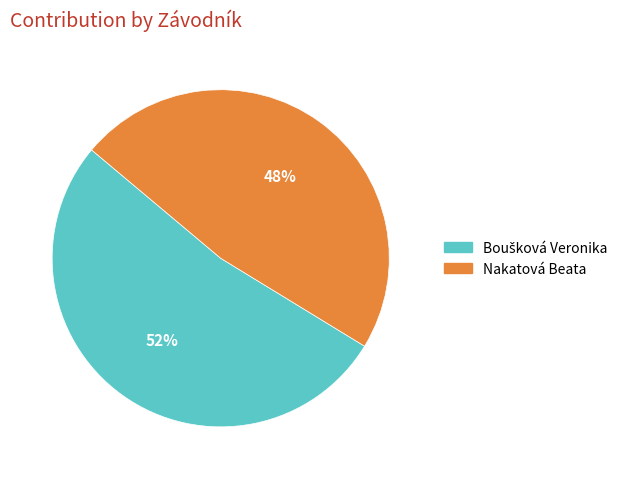

How many slices are in this pie chart?

2